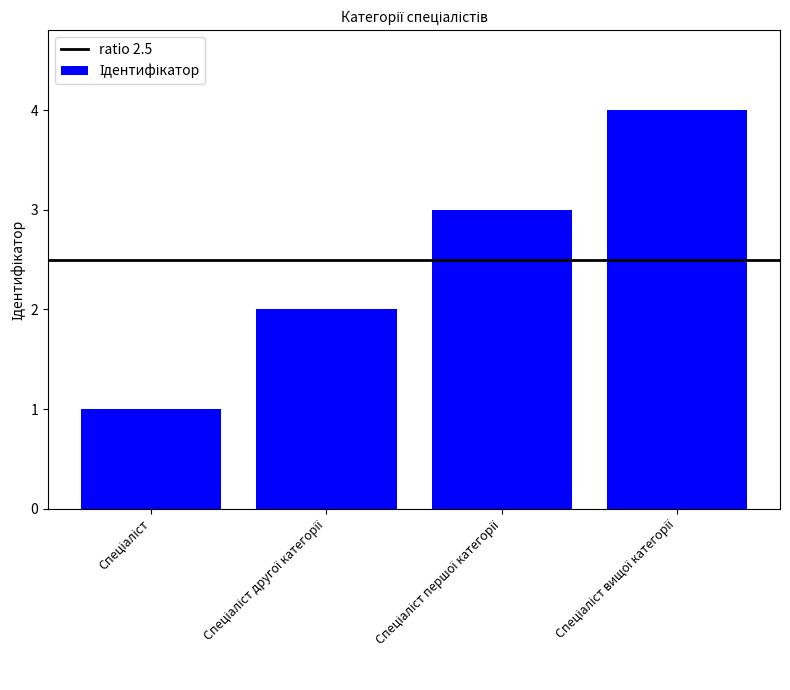

What is the sum of all values?

10